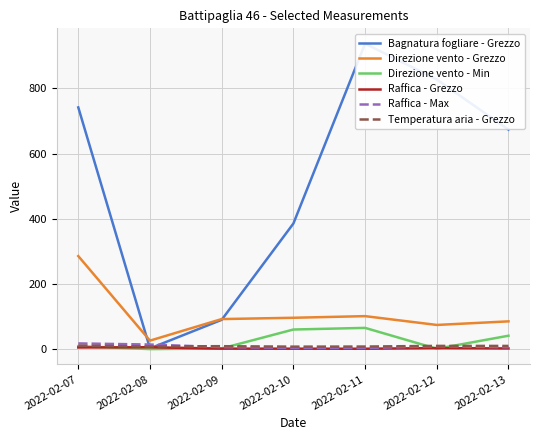

What is the lowest value of the Direzione vento - Grezzo series?

27.0